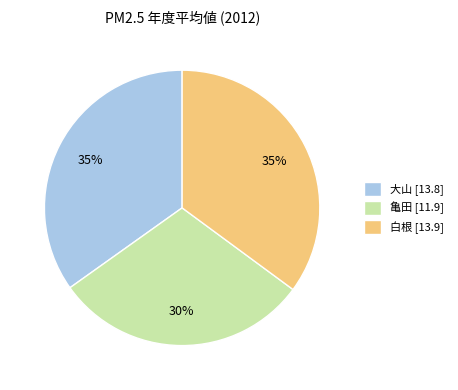

True or false: 大山 accounts for 28% of the total.

False